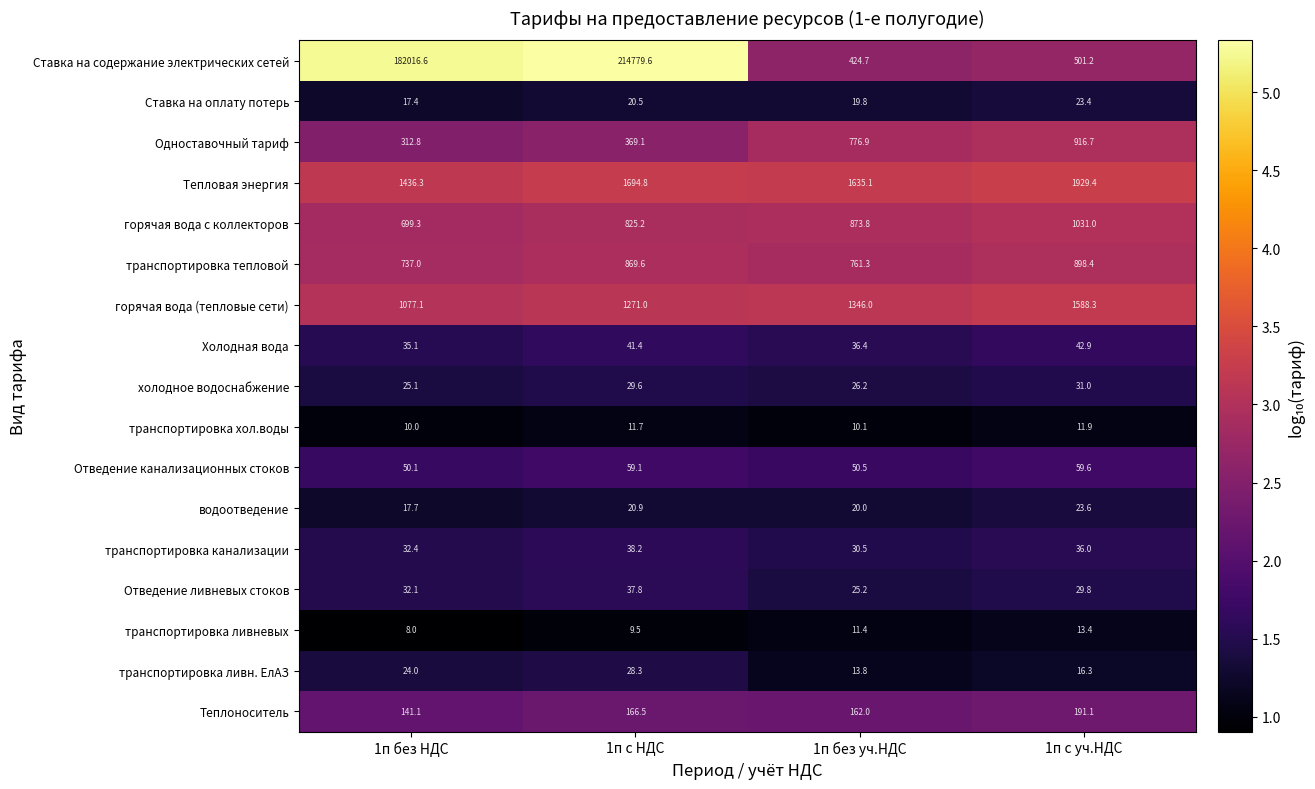

Which label corresponds to the smallest value in the chart?

1п без НДС